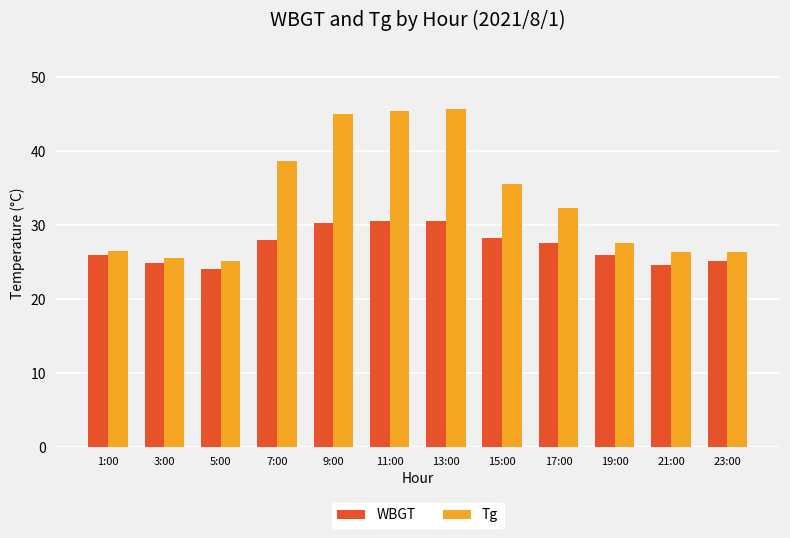

What is the difference between the Tg values at 3:00 and 11:00?

19.8